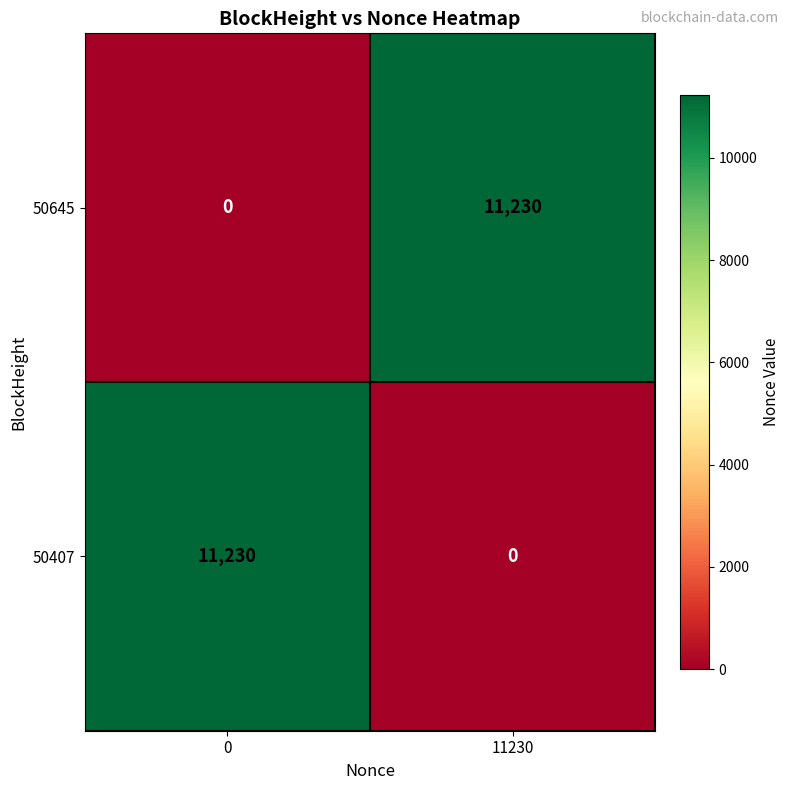

How many data points does each series have?

2